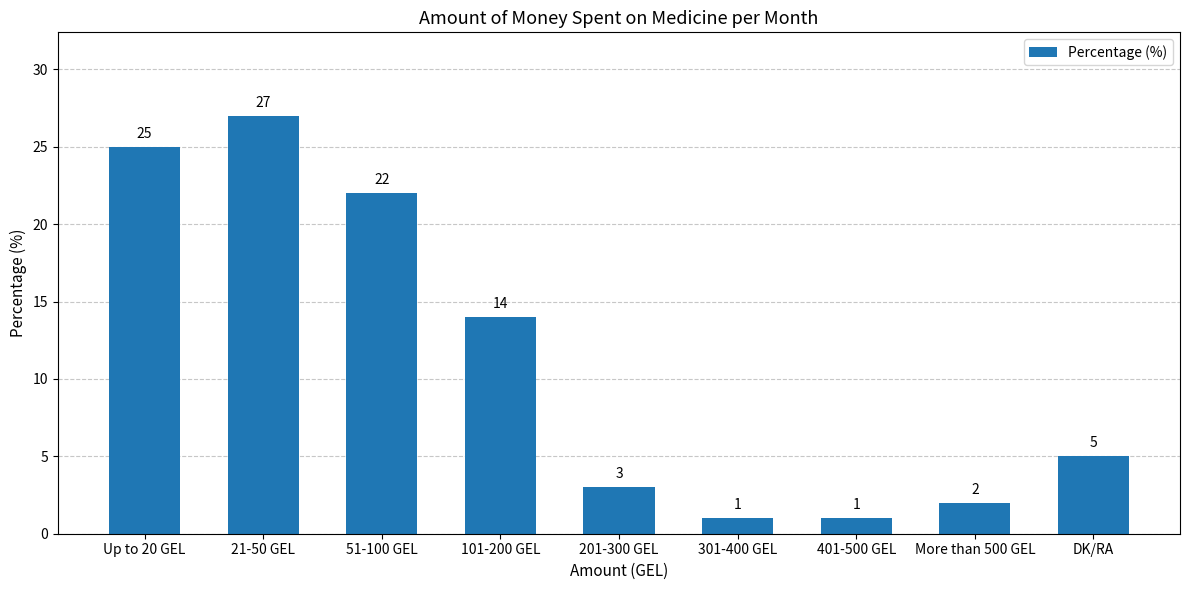

What is the change in value from Up to 20 GEL to 301-400 GEL?

-24